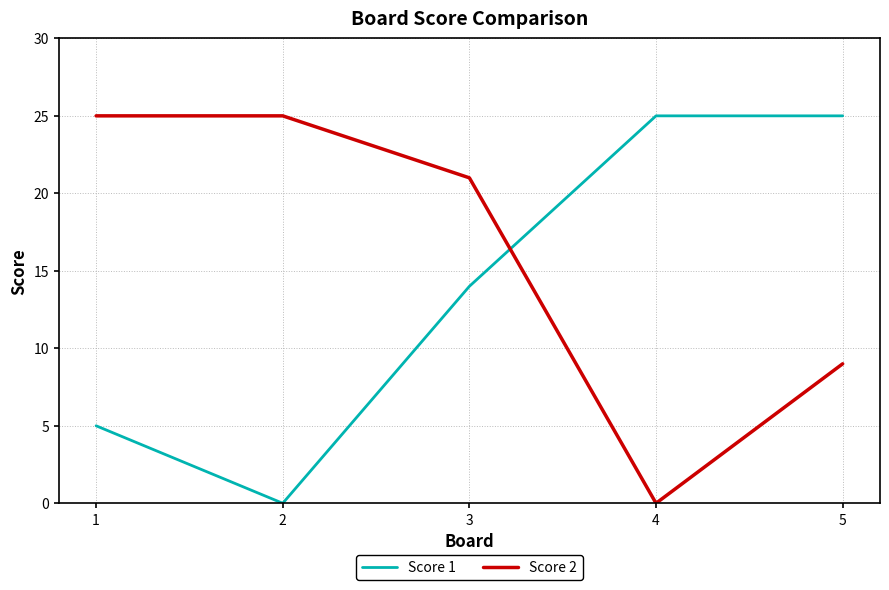

What is the difference between the maximum and minimum values in the Score 1 series?

25